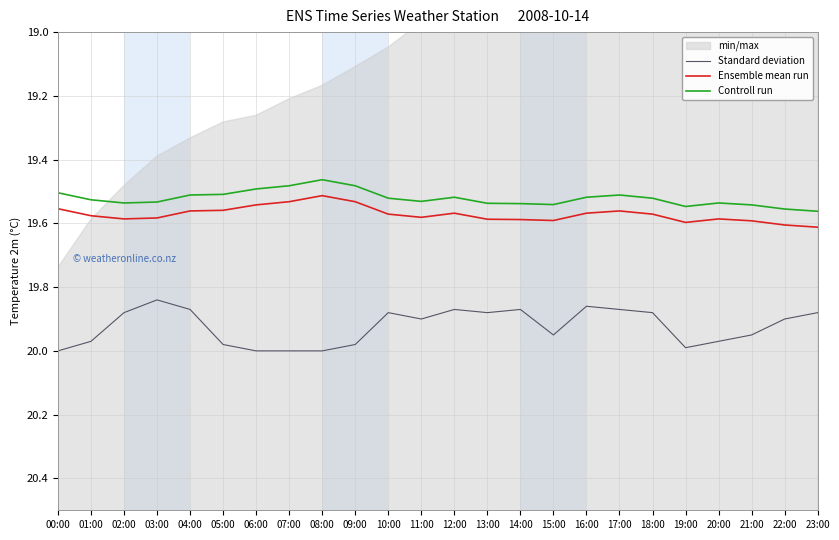

At which category does Controll run reach its first local peak?

02:00